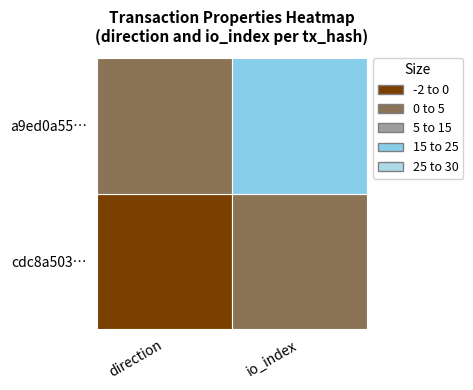

At which category is the sum across all series the highest?

1